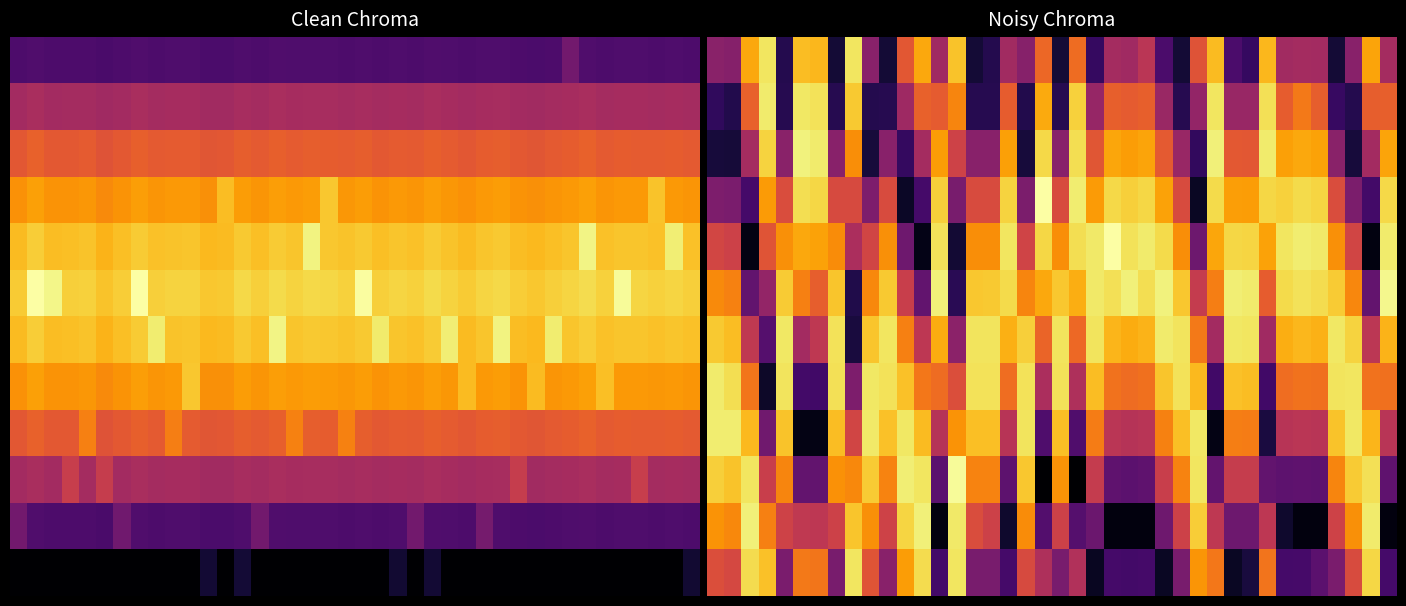

How many distinct data groups are displayed?

12